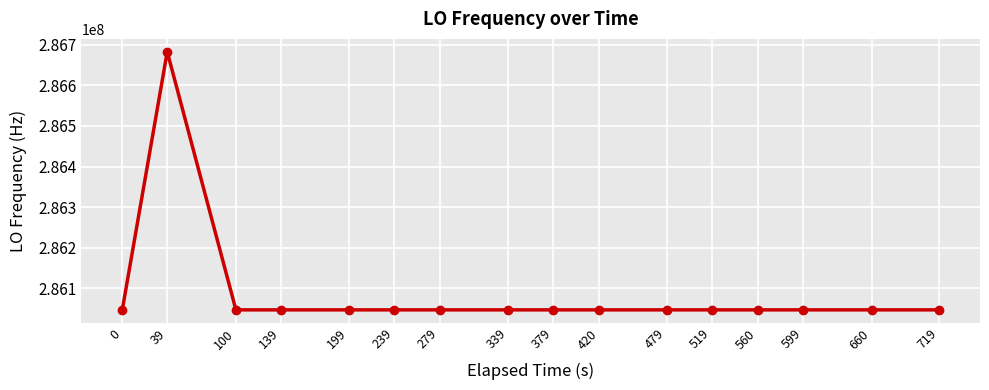

The value at 420 is 286046999.8. True or false?

True